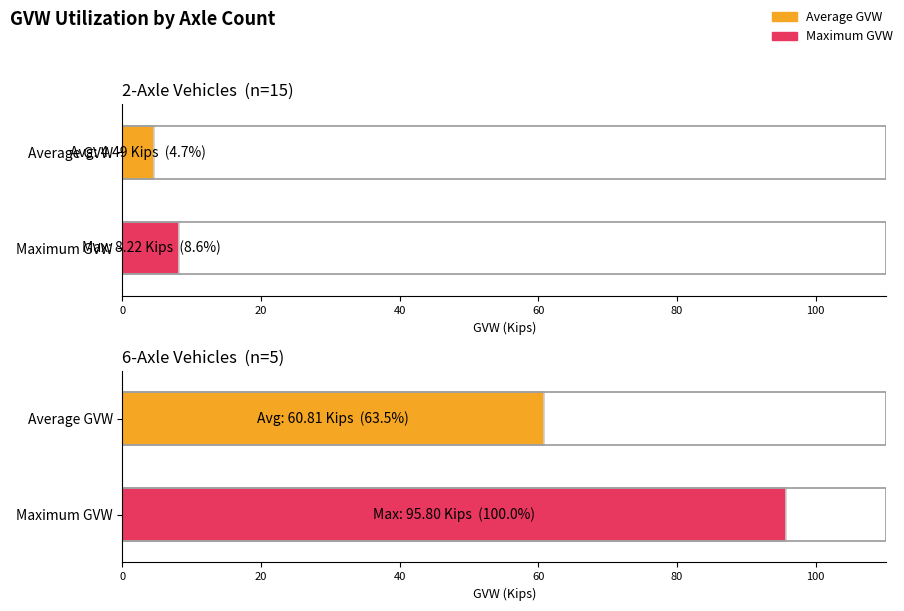

Which category has the lowest value in the Average GVW (Kips) series?

2